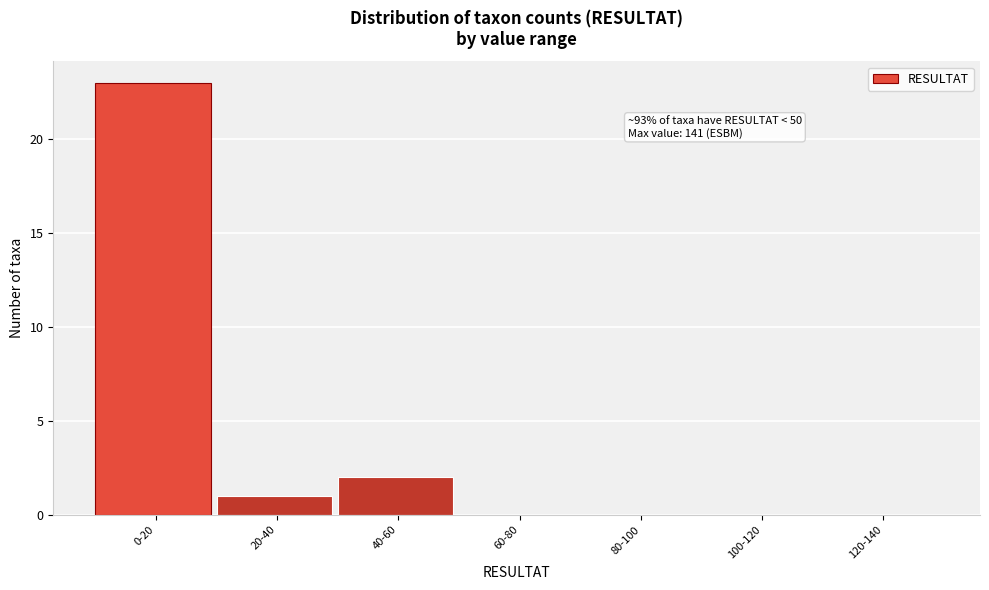

Reading right to left, transcribe all the data shown in this chart.

120-140=0	100-120=0	80-100=0	60-80=0	40-60=2	20-40=1	0-20=23